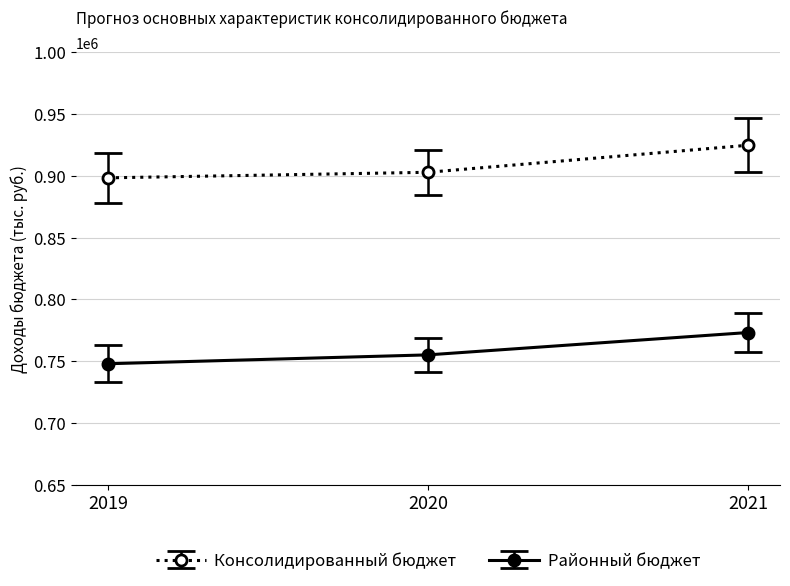

Which series has the largest total across all categories?

Консолидированный бюджет